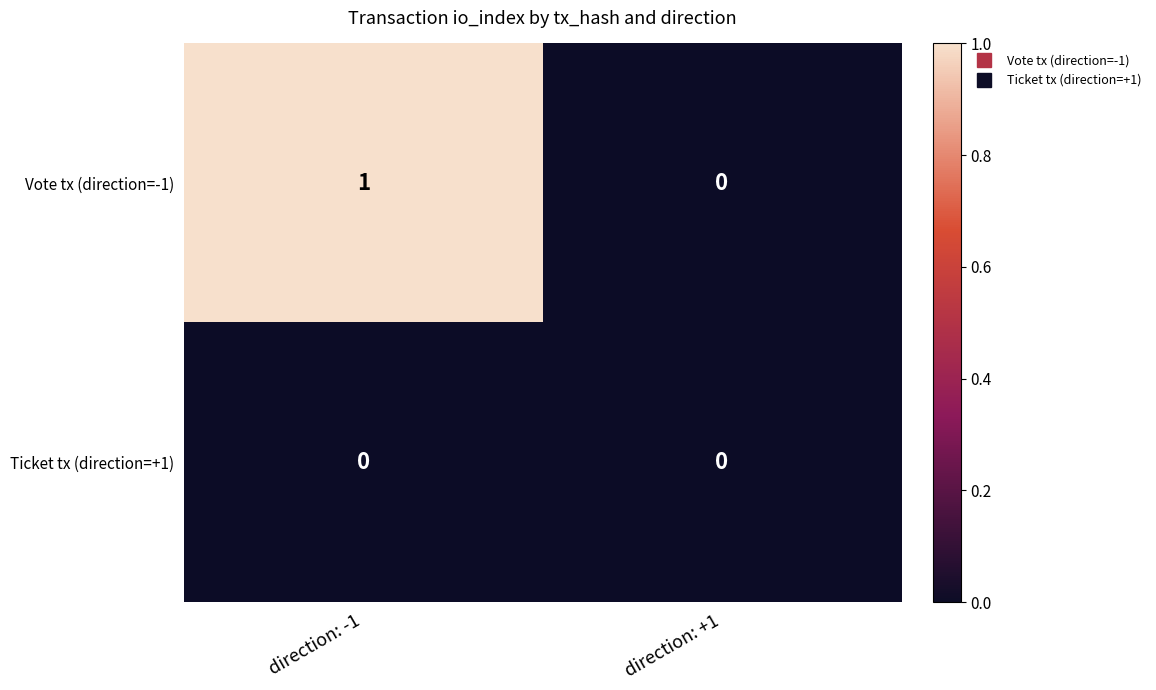

Reading left to right, list all the values displayed in this chart.

Vote tx (direction=-1): direction: -1=1	direction: +1=0
Ticket tx (direction=+1): direction: -1=0	direction: +1=0